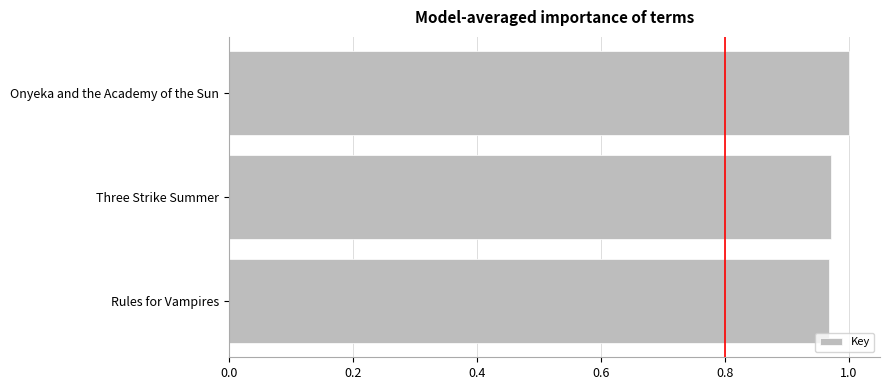

Which label corresponds to the largest value in the chart?

Onyeka and the Academy of the Sun